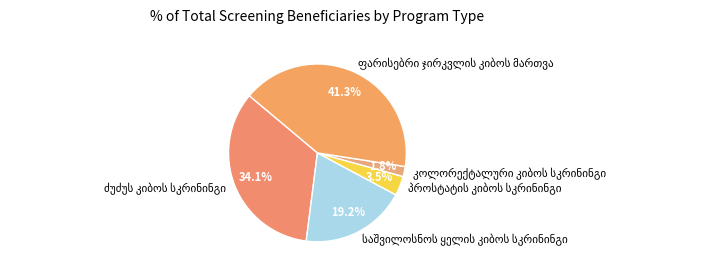

How many segments does this pie chart have?

5